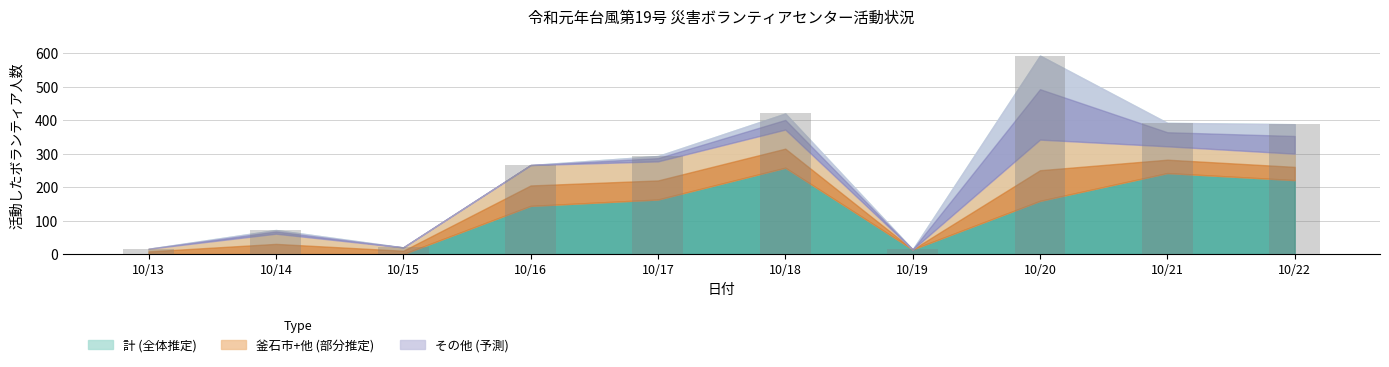

What is the sum of the values at 10/16 and 10/15?

286